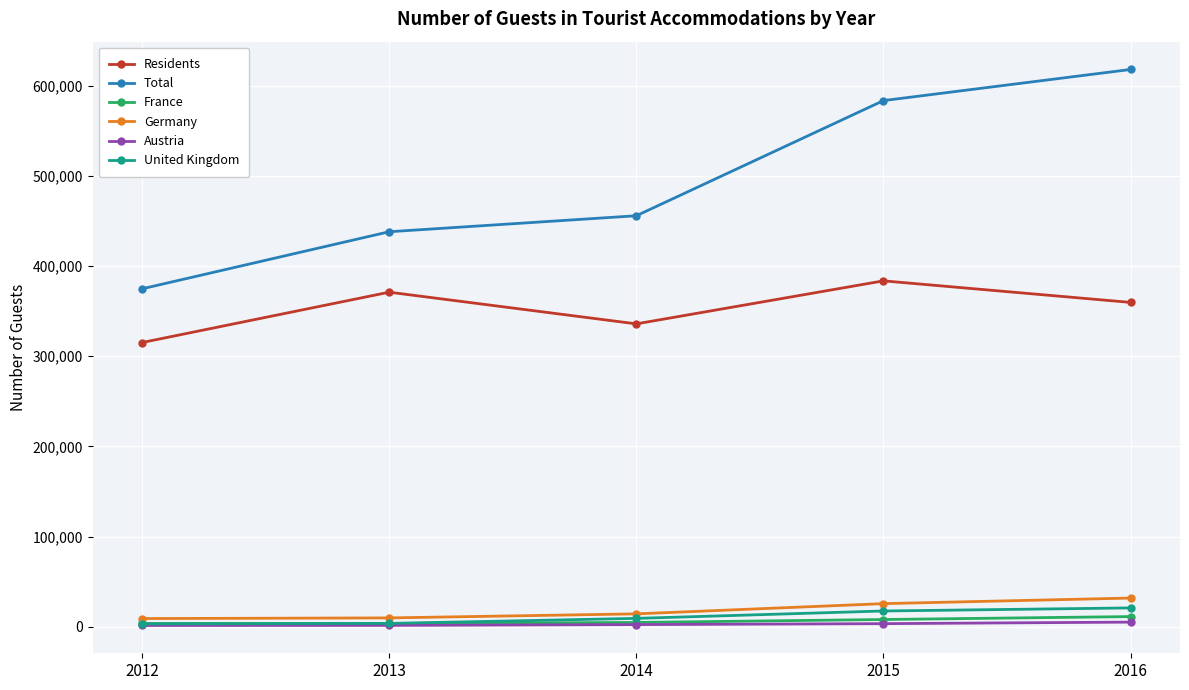

What is the value of the Residents point at the 2nd from the left?

370995